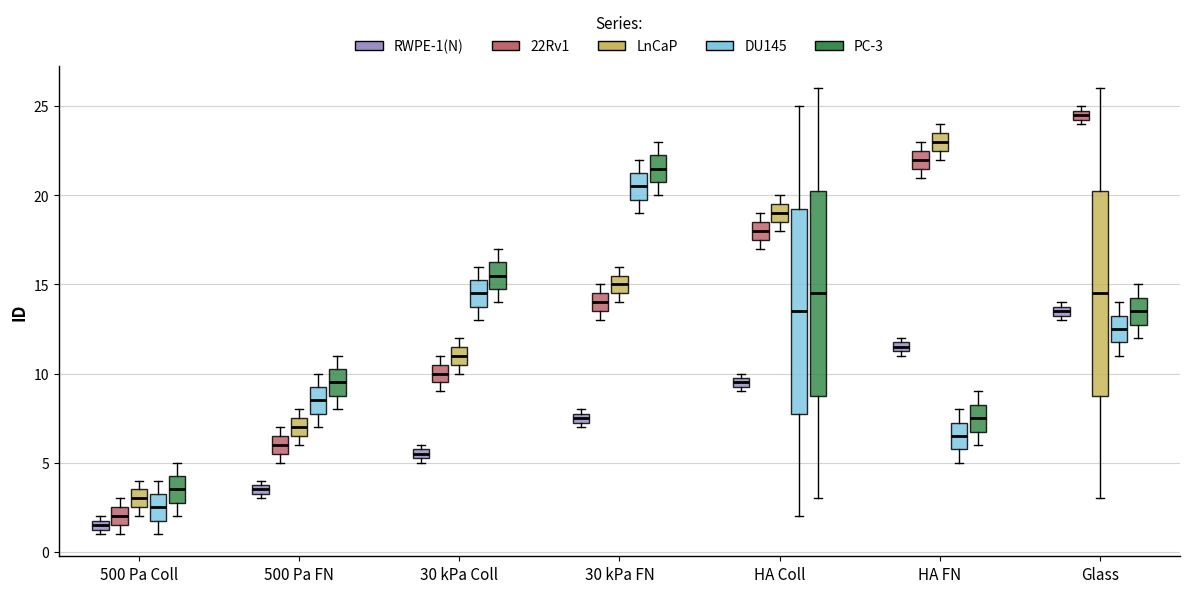

Where is the lower edge of the box for 30 kPa Coll (22Rv1) on the y-axis? The values are not printed on the chart, so give them approximately, as read against the axis.

9.5